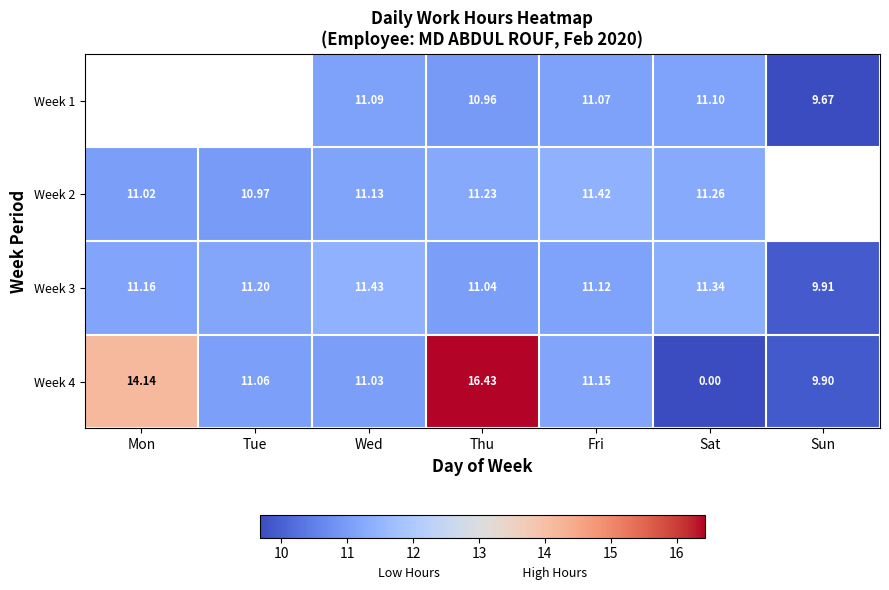

List the labels in order of Week 4 value, smallest first.

Sat, Sun, Wed, Tue, Fri, Mon, Thu